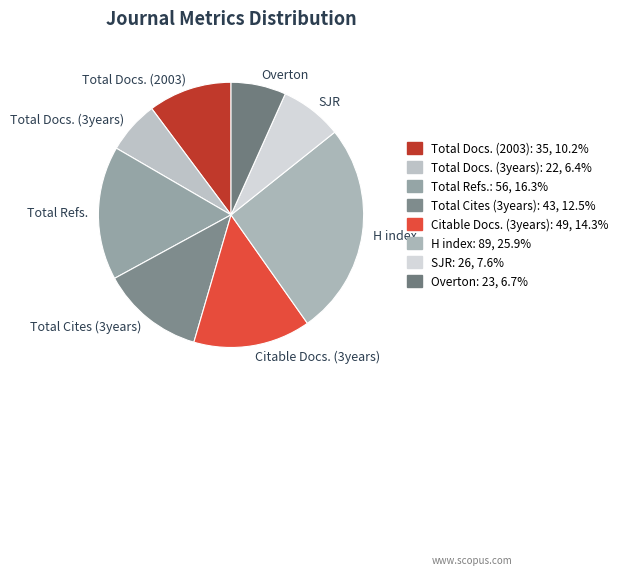

What is the ratio of the value at SJR to the value at Overton?

1.1